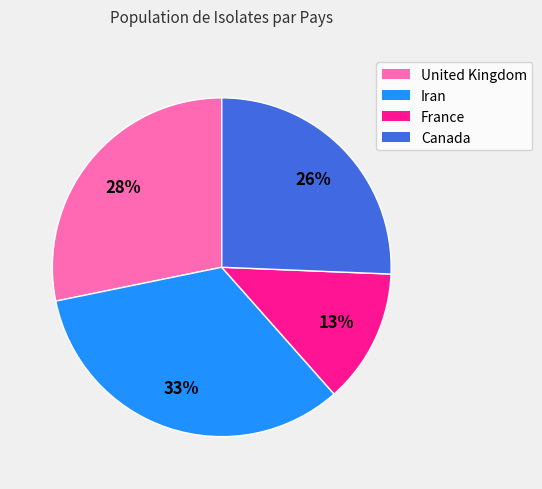

True or false: France accounts for 21% of the total.

False